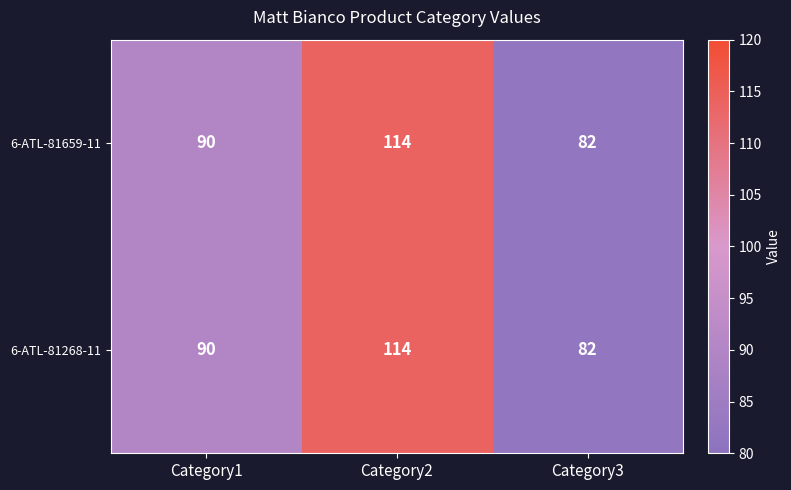

True or false: 6-ATL-81268-11 has a value of 198 at Category2.

False